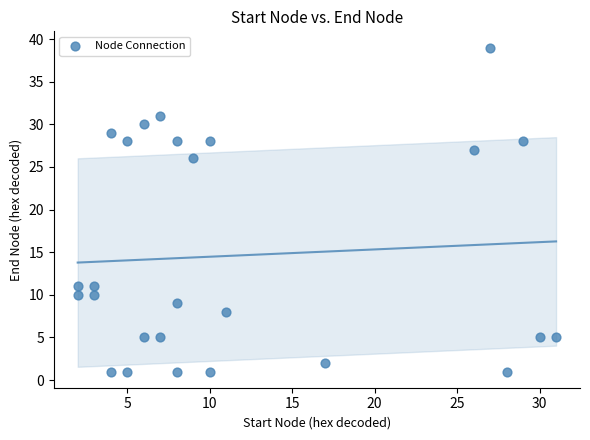

What Y value in the scatter plot is closest to 20?

26